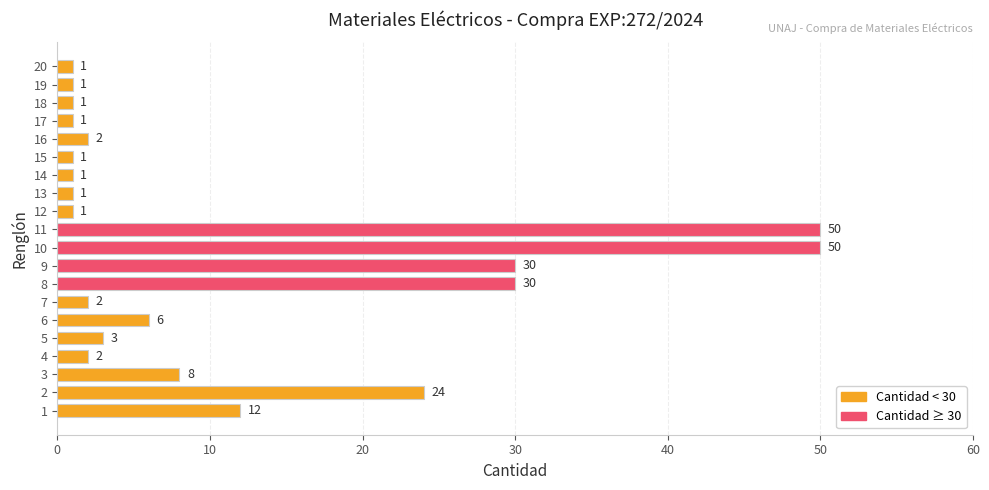

How many data points are less than 2?

8